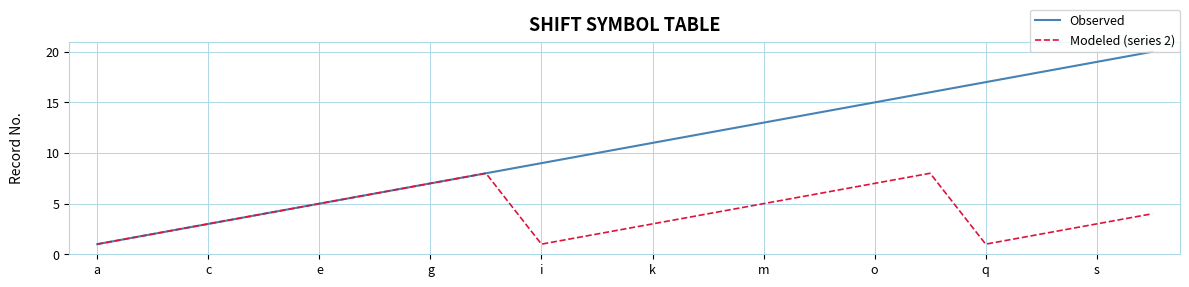

Rank the series by their maximum value, from lowest to highest.

Modeled (series 2), Observed